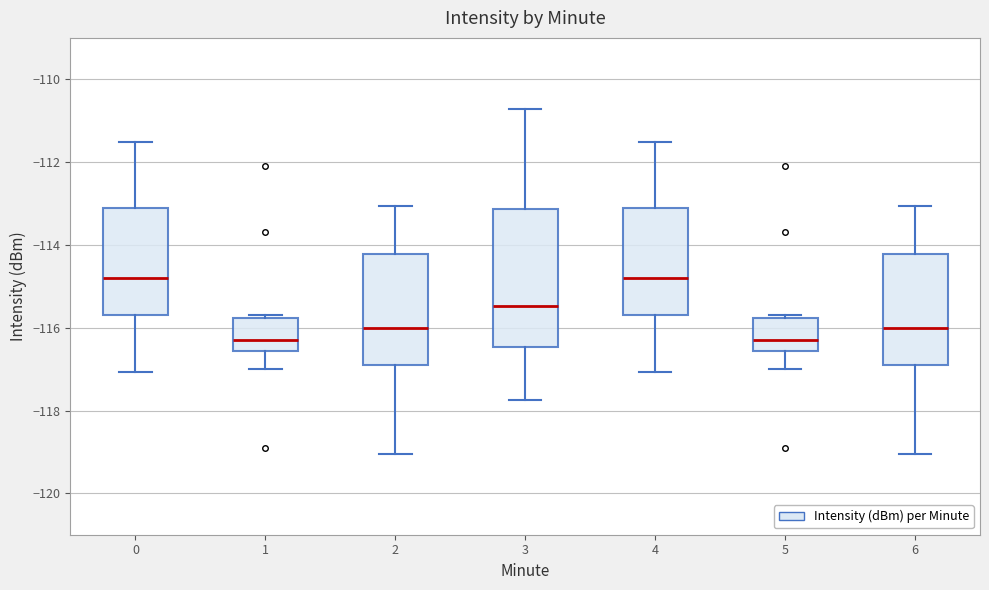

Comparing the boxes themselves (not the whiskers), which one is the tallest?

3